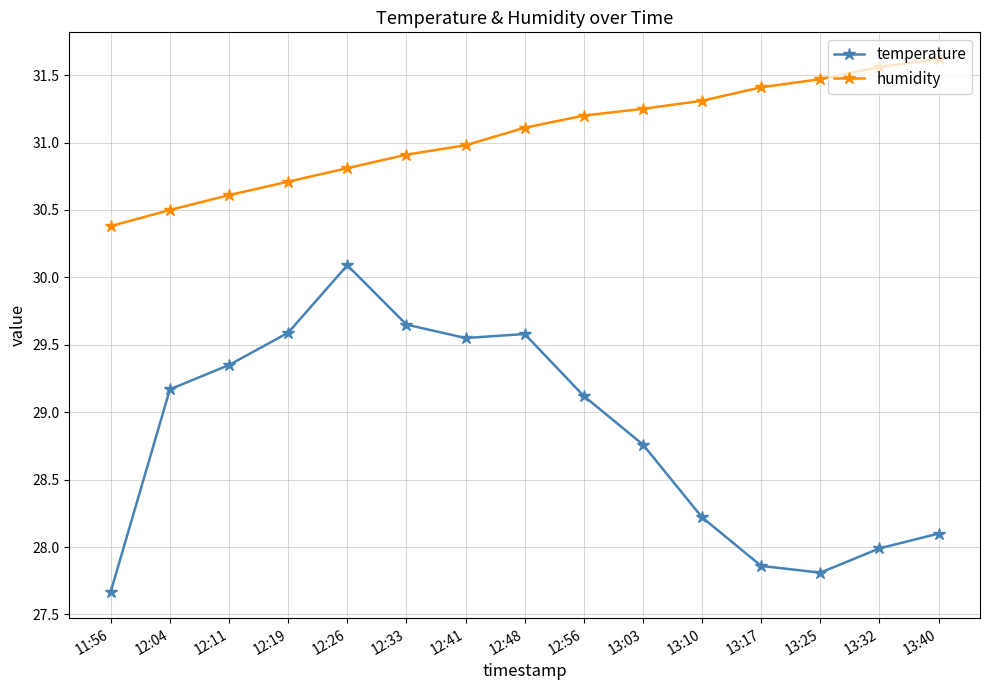

What is the spread (max minus min) of values at 11:56?

2.7